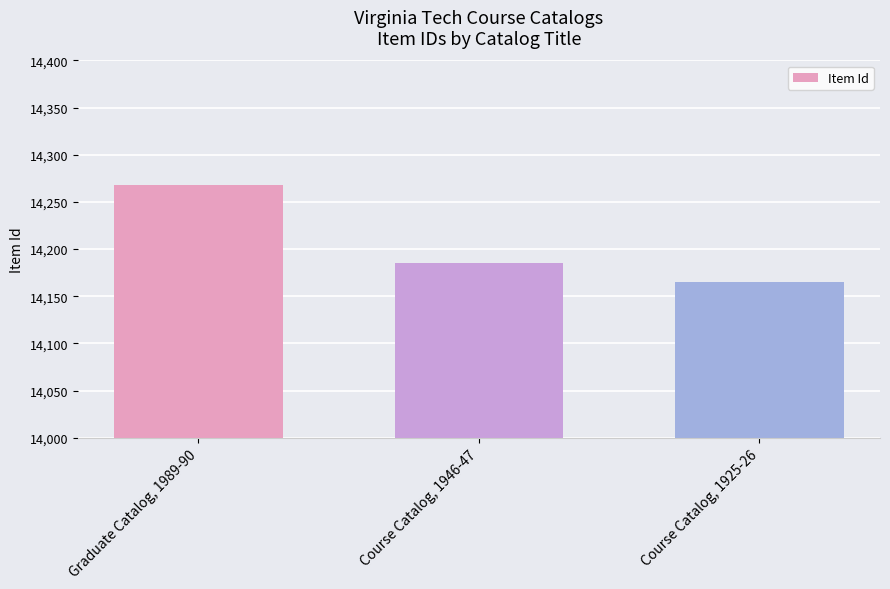

List the labels in order of value, smallest first.

Course Catalog, 1925-26, Course Catalog, 1946-47, Graduate Catalog, 1989-90